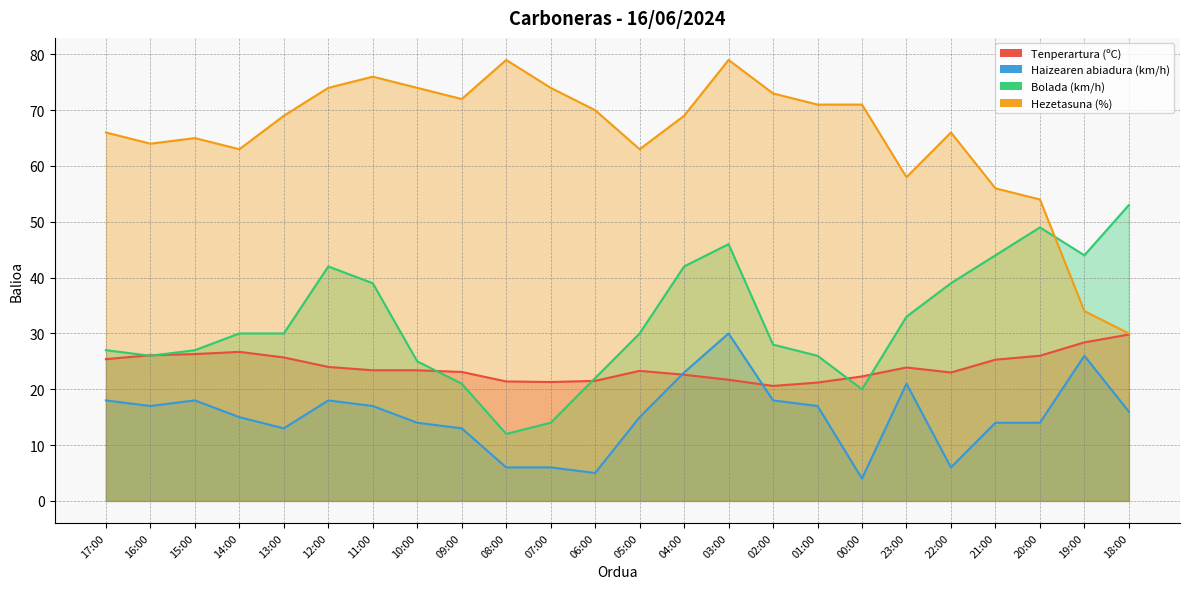

At which label does Haizearen abiadura (km/h) first exceed 16?

17:00